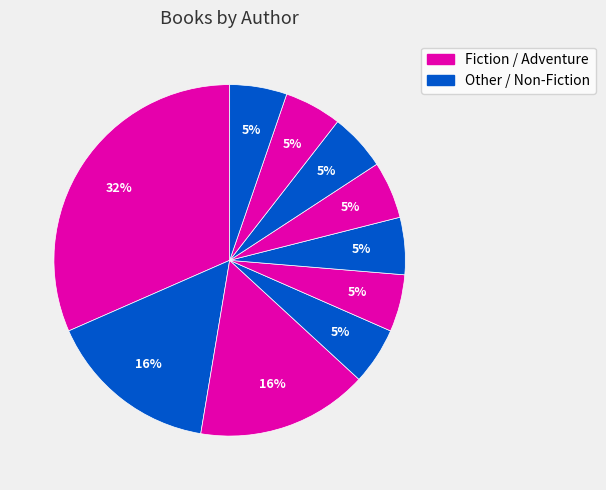

How many slices are in this pie chart?

10